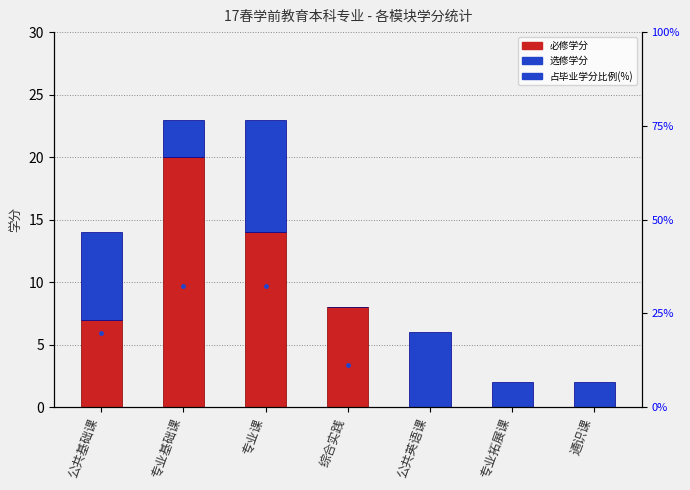

At which label is 必修学分 closest to 10?

综合实践